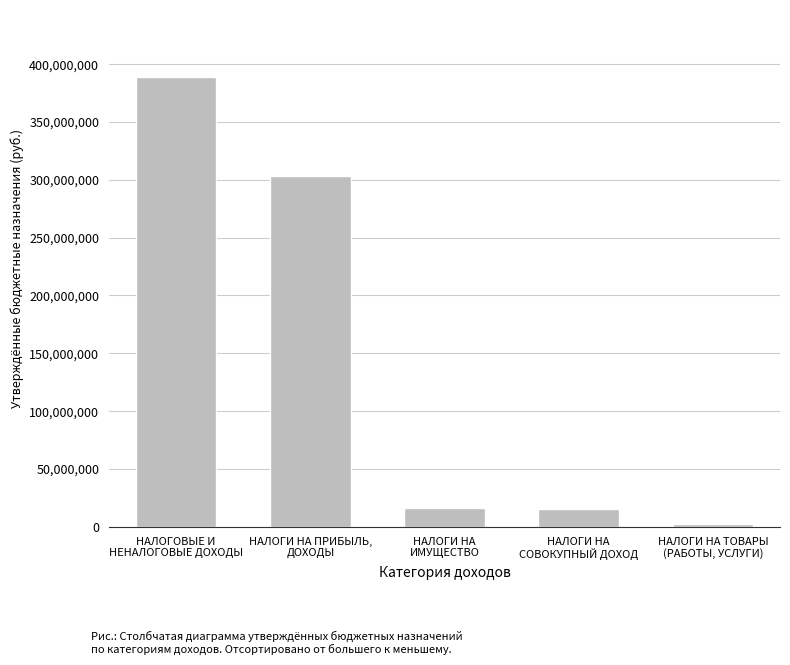

How many bars are there in total?

5